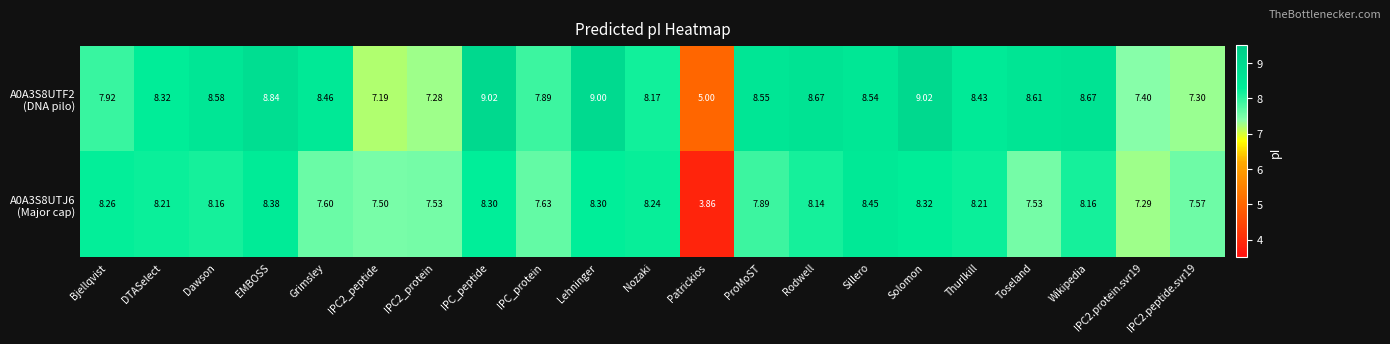

What is the greatest value displayed?

9.0